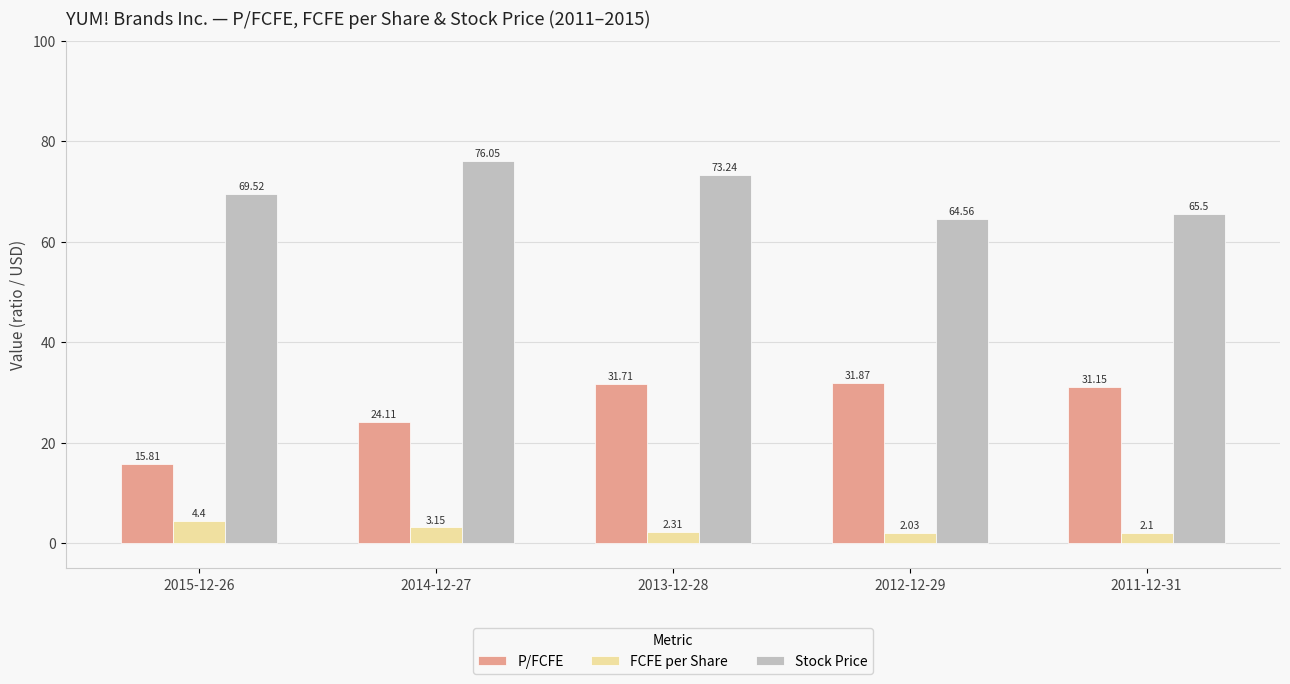

Rank the series by their maximum value, from highest to lowest.

Stock Price, P/FCFE, FCFE per Share